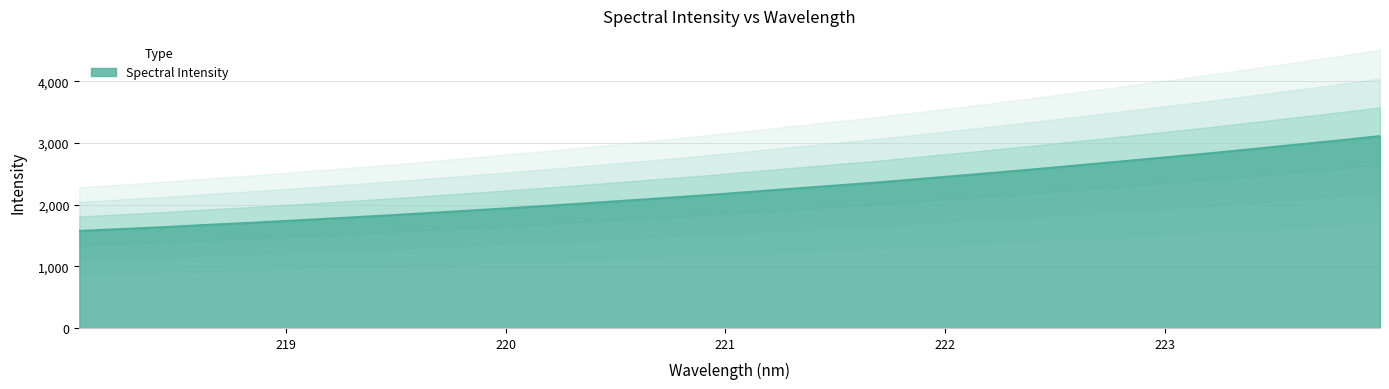

What is the change in value from 219.2067 to 222.4538?

+812.7